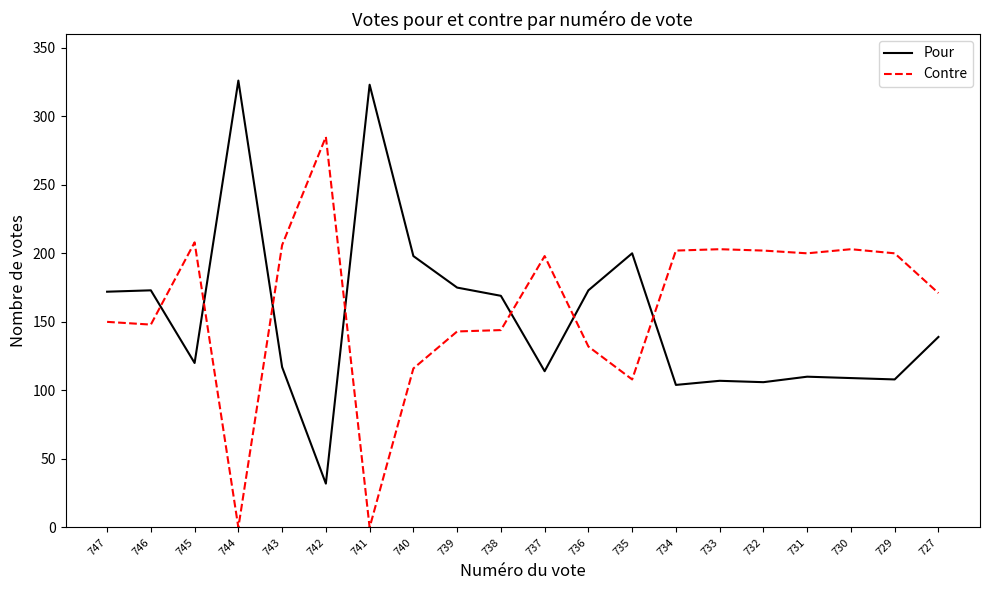

Rank the series by their maximum value, from highest to lowest.

Pour, Contre